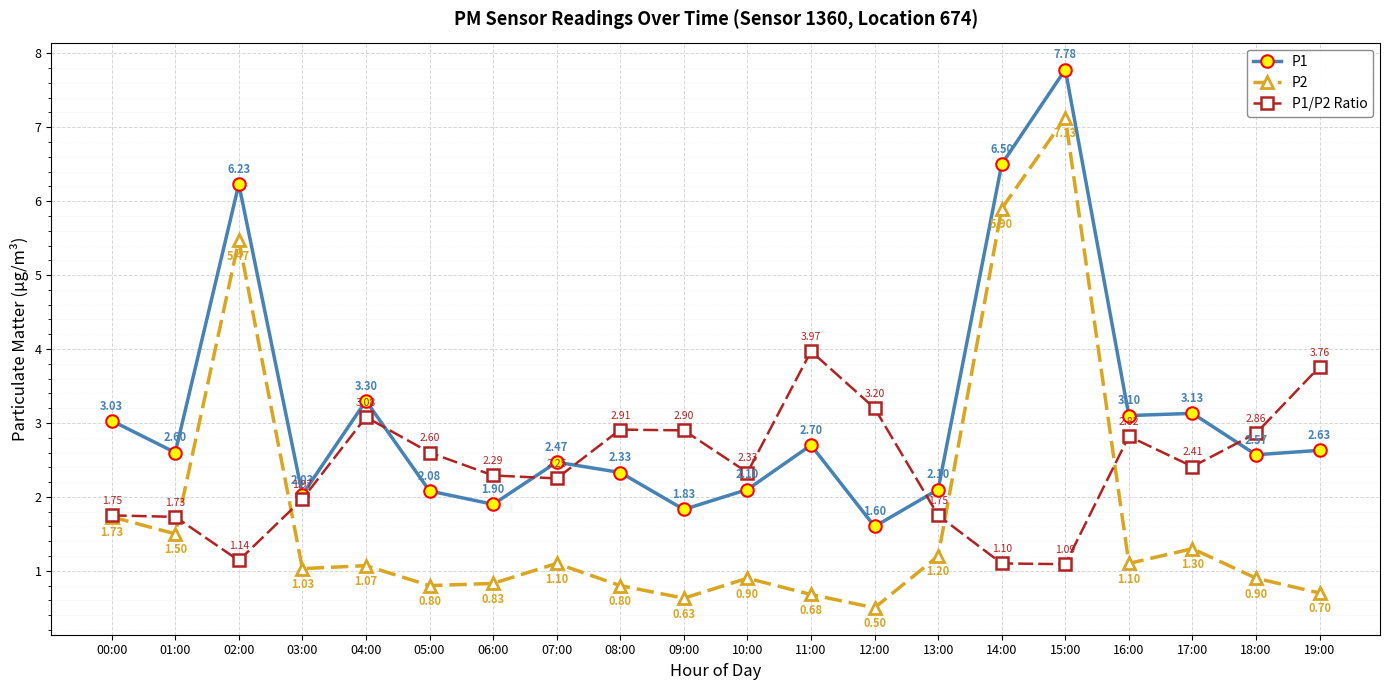

At how many categories does at least one series exceed 1?

20